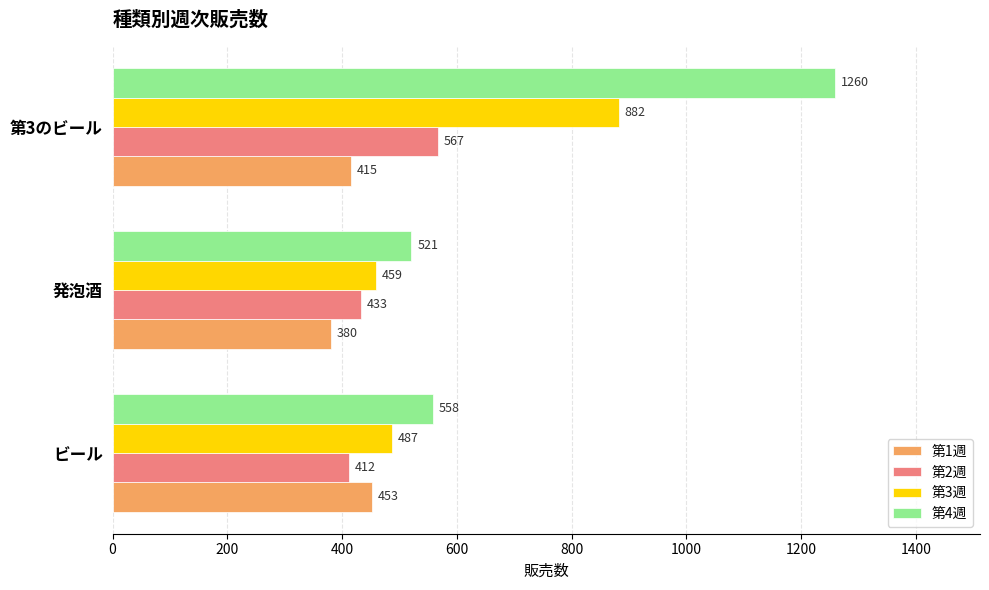

Is the value of 第1週 at 第3のビール greater than the value of 第4週 at ビール?

No